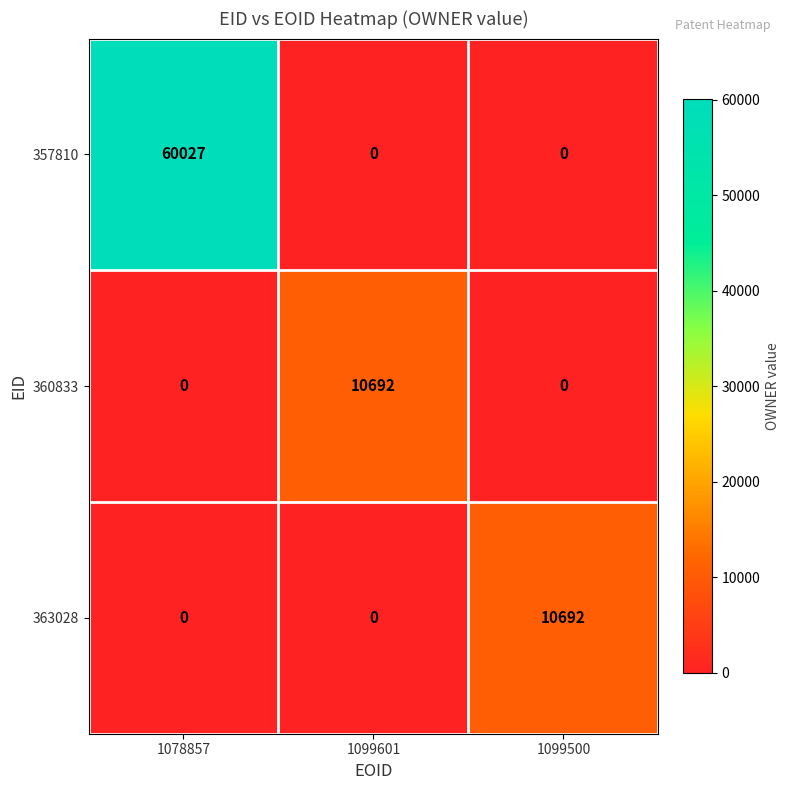

What is the average value of the 363028 series?

3564